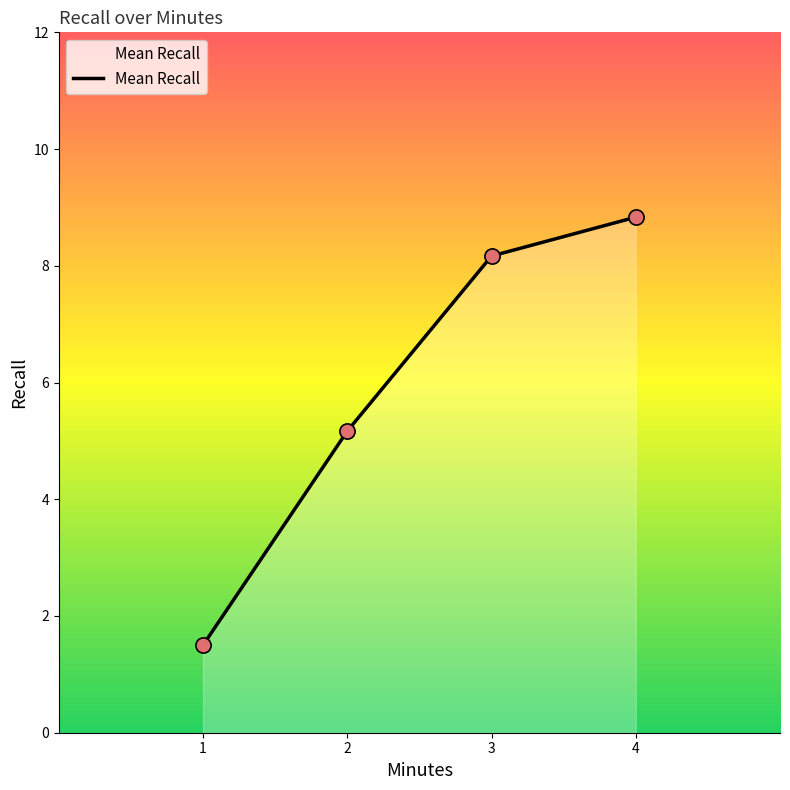

What is the ratio of the value at 1 to the value at 4?

0.2